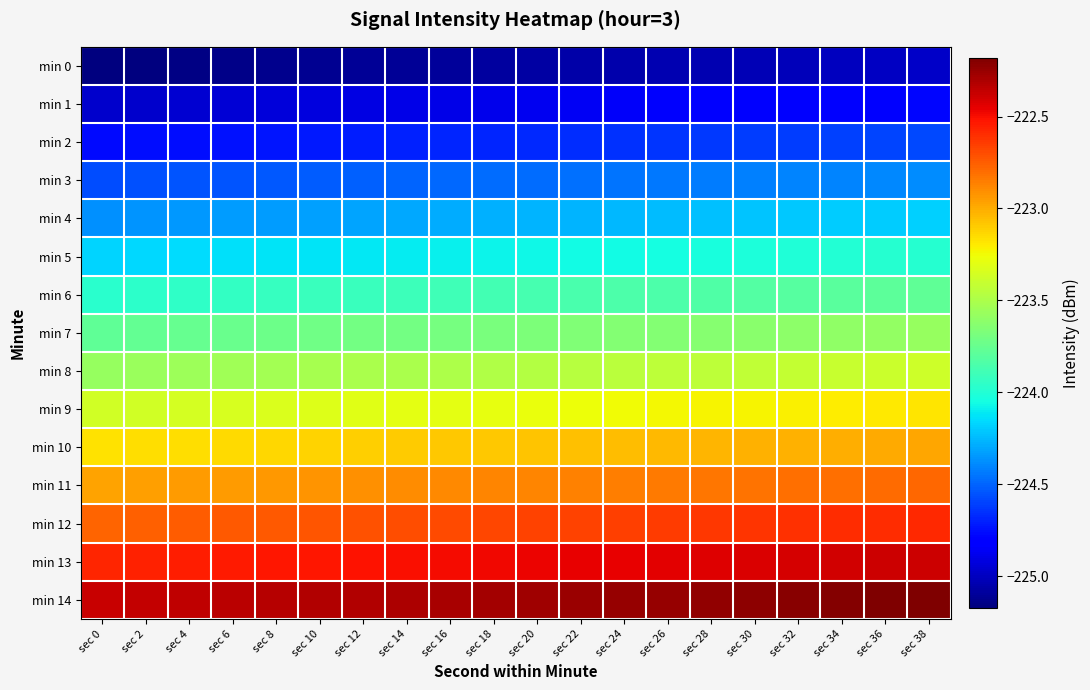

Reading left to right, list all the values displayed in this chart.

min 0: sec 0=-225.2	sec 2=-225.2	sec 4=-225.2	sec 6=-225.1	sec 8=-225.1	sec 10=-225.1	sec 12=-225.1	sec 14=-225.1	sec 16=-225.1	sec 18=-225.1	sec 20=-225.1	sec 22=-225.1	sec 24=-225.1	sec 26=-225.0	sec 28=-225.0	sec 30=-225.0	sec 32=-225.0	sec 34=-225.0	sec 36=-225.0	sec 38=-225.0
min 1: sec 0=-225.0	sec 2=-225.0	sec 4=-225.0	sec 6=-224.9	sec 8=-224.9	sec 10=-224.9	sec 12=-224.9	sec 14=-224.9	sec 16=-224.9	sec 18=-224.9	sec 20=-224.9	sec 22=-224.9	sec 24=-224.9	sec 26=-224.8	sec 28=-224.8	sec 30=-224.8	sec 32=-224.8	sec 34=-224.8	sec 36=-224.8	sec 38=-224.8
min 2: sec 0=-224.8	sec 2=-224.8	sec 4=-224.8	sec 6=-224.7	sec 8=-224.7	sec 10=-224.7	sec 12=-224.7	sec 14=-224.7	sec 16=-224.7	sec 18=-224.7	sec 20=-224.7	sec 22=-224.7	sec 24=-224.7	sec 26=-224.6	sec 28=-224.6	sec 30=-224.6	sec 32=-224.6	sec 34=-224.6	sec 36=-224.6	sec 38=-224.6
min 3: sec 0=-224.6	sec 2=-224.6	sec 4=-224.6	sec 6=-224.5	sec 8=-224.5	sec 10=-224.5	sec 12=-224.5	sec 14=-224.5	sec 16=-224.5	sec 18=-224.5	sec 20=-224.5	sec 22=-224.5	sec 24=-224.5	sec 26=-224.4	sec 28=-224.4	sec 30=-224.4	sec 32=-224.4	sec 34=-224.4	sec 36=-224.4	sec 38=-224.4
min 4: sec 0=-224.4	sec 2=-224.4	sec 4=-224.4	sec 6=-224.3	sec 8=-224.3	sec 10=-224.3	sec 12=-224.3	sec 14=-224.3	sec 16=-224.3	sec 18=-224.3	sec 20=-224.3	sec 22=-224.3	sec 24=-224.3	sec 26=-224.2	sec 28=-224.2	sec 30=-224.2	sec 32=-224.2	sec 34=-224.2	sec 36=-224.2	sec 38=-224.2
min 5: sec 0=-224.2	sec 2=-224.2	sec 4=-224.2	sec 6=-224.1	sec 8=-224.1	sec 10=-224.1	sec 12=-224.1	sec 14=-224.1	sec 16=-224.1	sec 18=-224.1	sec 20=-224.1	sec 22=-224.1	sec 24=-224.1	sec 26=-224.0	sec 28=-224.0	sec 30=-224.0	sec 32=-224.0	sec 34=-224.0	sec 36=-224.0	sec 38=-224.0
min 6: sec 0=-224.0	sec 2=-224.0	sec 4=-224.0	sec 6=-223.9	sec 8=-223.9	sec 10=-223.9	sec 12=-223.9	sec 14=-223.9	sec 16=-223.9	sec 18=-223.9	sec 20=-223.9	sec 22=-223.9	sec 24=-223.9	sec 26=-223.8	sec 28=-223.8	sec 30=-223.8	sec 32=-223.8	sec 34=-223.8	sec 36=-223.8	sec 38=-223.8
min 7: sec 0=-223.8	sec 2=-223.8	sec 4=-223.8	sec 6=-223.7	sec 8=-223.7	sec 10=-223.7	sec 12=-223.7	sec 14=-223.7	sec 16=-223.7	sec 18=-223.7	sec 20=-223.7	sec 22=-223.7	sec 24=-223.7	sec 26=-223.6	sec 28=-223.6	sec 30=-223.6	sec 32=-223.6	sec 34=-223.6	sec 36=-223.6	sec 38=-223.6
min 8: sec 0=-223.6	sec 2=-223.6	sec 4=-223.6	sec 6=-223.5	sec 8=-223.5	sec 10=-223.5	sec 12=-223.5	sec 14=-223.5	sec 16=-223.5	sec 18=-223.5	sec 20=-223.5	sec 22=-223.5	sec 24=-223.5	sec 26=-223.4	sec 28=-223.4	sec 30=-223.4	sec 32=-223.4	sec 34=-223.4	sec 36=-223.4	sec 38=-223.4
min 9: sec 0=-223.4	sec 2=-223.4	sec 4=-223.4	sec 6=-223.3	sec 8=-223.3	sec 10=-223.3	sec 12=-223.3	sec 14=-223.3	sec 16=-223.3	sec 18=-223.3	sec 20=-223.3	sec 22=-223.3	sec 24=-223.3	sec 26=-223.2	sec 28=-223.2	sec 30=-223.2	sec 32=-223.2	sec 34=-223.2	sec 36=-223.2	sec 38=-223.2
min 10: sec 0=-223.2	sec 2=-223.2	sec 4=-223.2	sec 6=-223.1	sec 8=-223.1	sec 10=-223.1	sec 12=-223.1	sec 14=-223.1	sec 16=-223.1	sec 18=-223.1	sec 20=-223.1	sec 22=-223.1	sec 24=-223.1	sec 26=-223.0	sec 28=-223.0	sec 30=-223.0	sec 32=-223.0	sec 34=-223.0	sec 36=-223.0	sec 38=-223.0
min 11: sec 0=-223.0	sec 2=-223.0	sec 4=-223.0	sec 6=-222.9	sec 8=-222.9	sec 10=-222.9	sec 12=-222.9	sec 14=-222.9	sec 16=-222.9	sec 18=-222.9	sec 20=-222.9	sec 22=-222.9	sec 24=-222.9	sec 26=-222.8	sec 28=-222.8	sec 30=-222.8	sec 32=-222.8	sec 34=-222.8	sec 36=-222.8	sec 38=-222.8
min 12: sec 0=-222.8	sec 2=-222.8	sec 4=-222.8	sec 6=-222.7	sec 8=-222.7	sec 10=-222.7	sec 12=-222.7	sec 14=-222.7	sec 16=-222.7	sec 18=-222.7	sec 20=-222.7	sec 22=-222.7	sec 24=-222.7	sec 26=-222.6	sec 28=-222.6	sec 30=-222.6	sec 32=-222.6	sec 34=-222.6	sec 36=-222.6	sec 38=-222.6
min 13: sec 0=-222.6	sec 2=-222.6	sec 4=-222.6	sec 6=-222.5	sec 8=-222.5	sec 10=-222.5	sec 12=-222.5	sec 14=-222.5	sec 16=-222.5	sec 18=-222.5	sec 20=-222.5	sec 22=-222.5	sec 24=-222.5	sec 26=-222.4	sec 28=-222.4	sec 30=-222.4	sec 32=-222.4	sec 34=-222.4	sec 36=-222.4	sec 38=-222.4
min 14: sec 0=-222.4	sec 2=-222.4	sec 4=-222.4	sec 6=-222.3	sec 8=-222.3	sec 10=-222.3	sec 12=-222.3	sec 14=-222.3	sec 16=-222.3	sec 18=-222.3	sec 20=-222.3	sec 22=-222.3	sec 24=-222.3	sec 26=-222.2	sec 28=-222.2	sec 30=-222.2	sec 32=-222.2	sec 34=-222.2	sec 36=-222.2	sec 38=-222.2